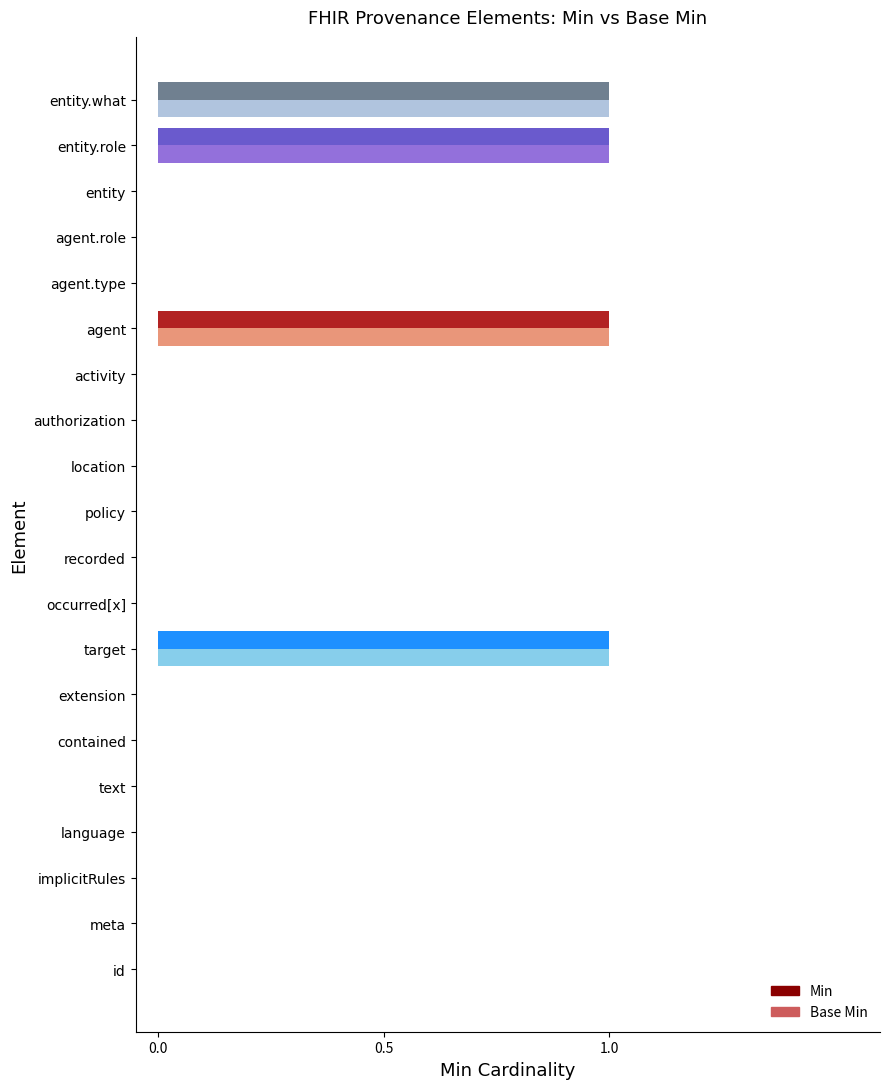

Is the value of Min at extension greater than the value of Base Min at agent?

No